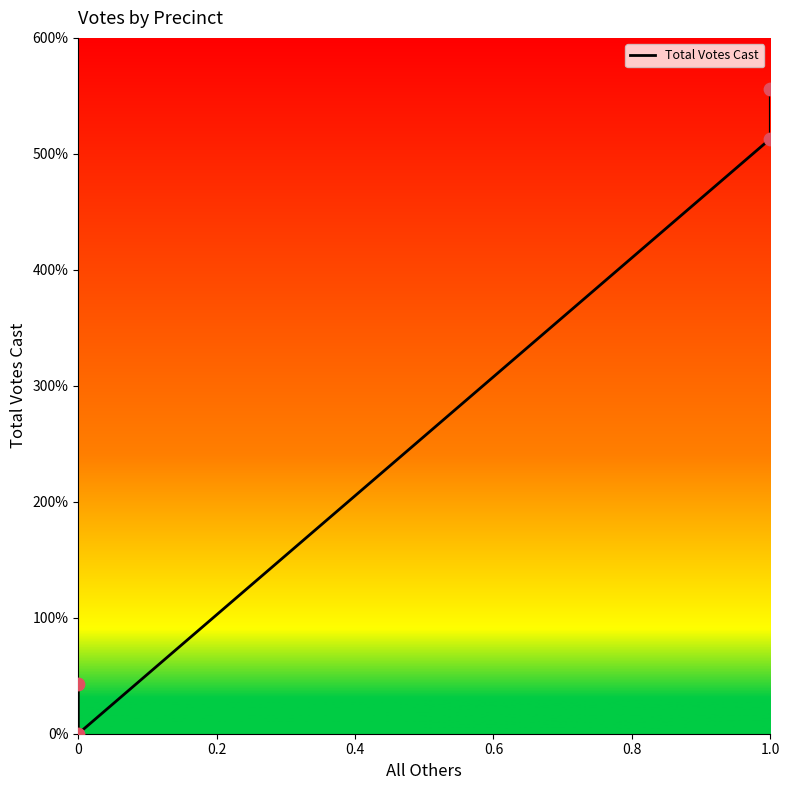

Between 0 and 1.0, which is larger?

1.0